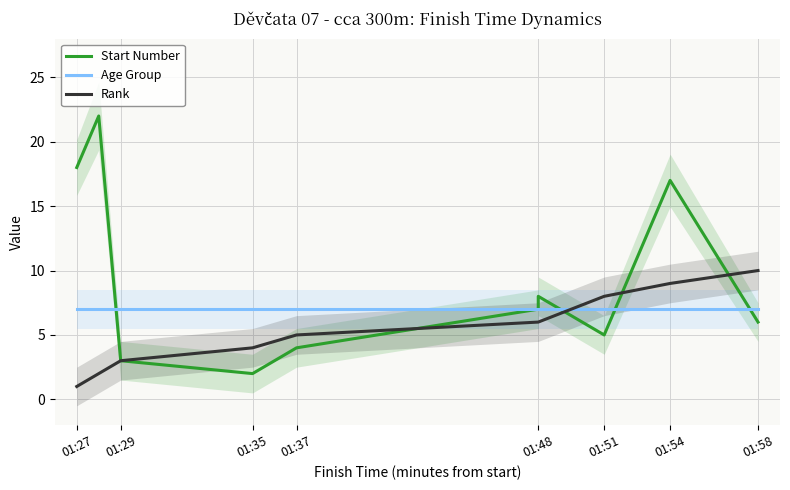

True or false: Rank and Age Group intersect in this chart.

True